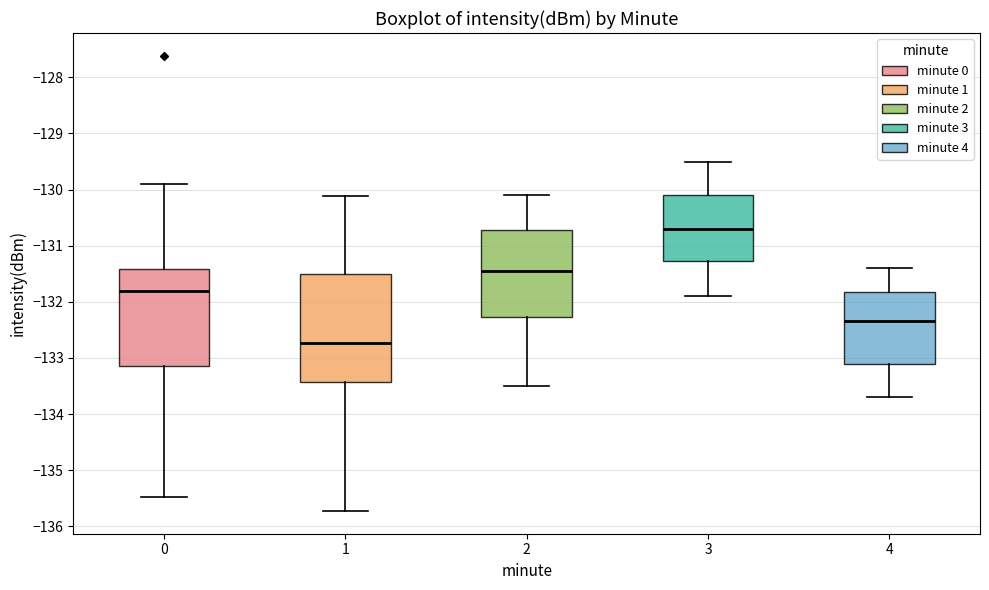

Which box is the tallest, from its lower edge to its upper edge?

1